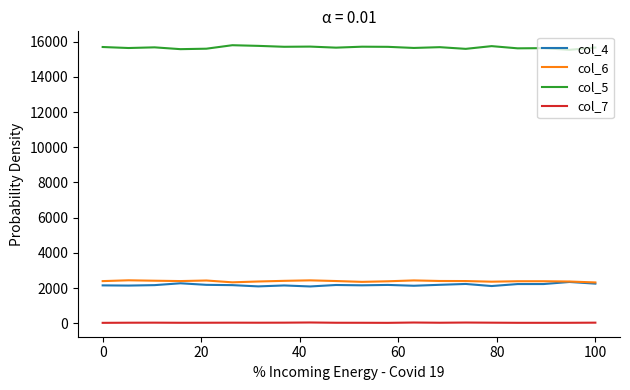

Is this an area chart (filled region under the line)?

No